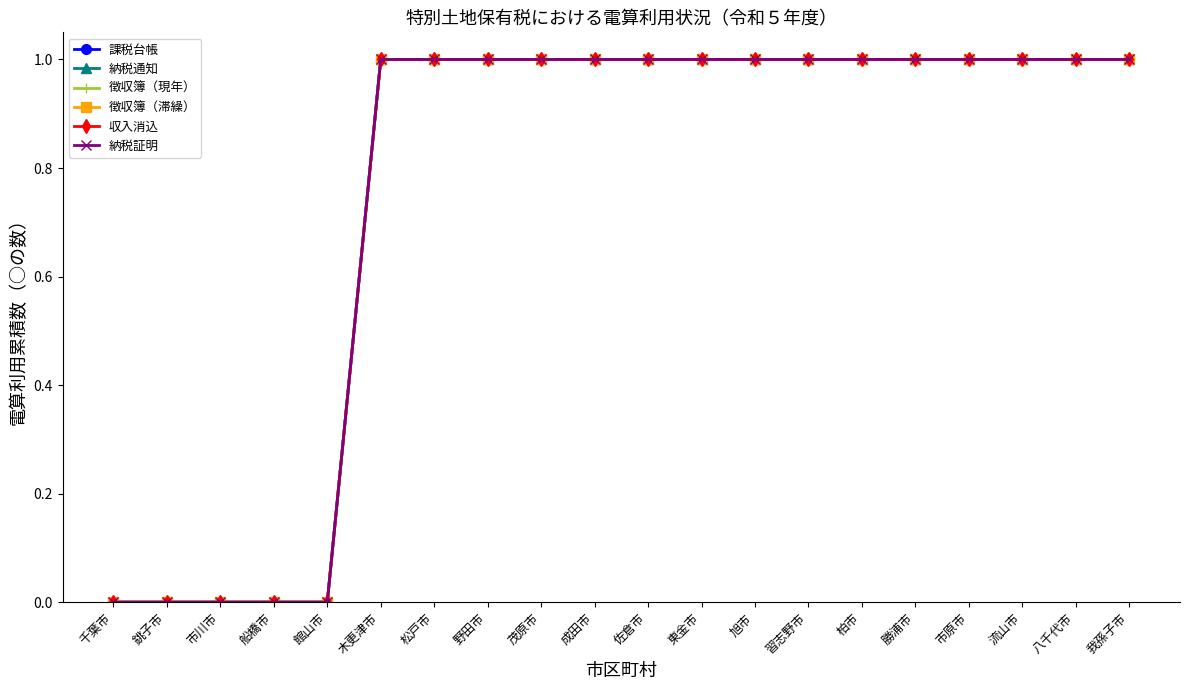

Which label corresponds to the smallest value in the chart?

千葉市